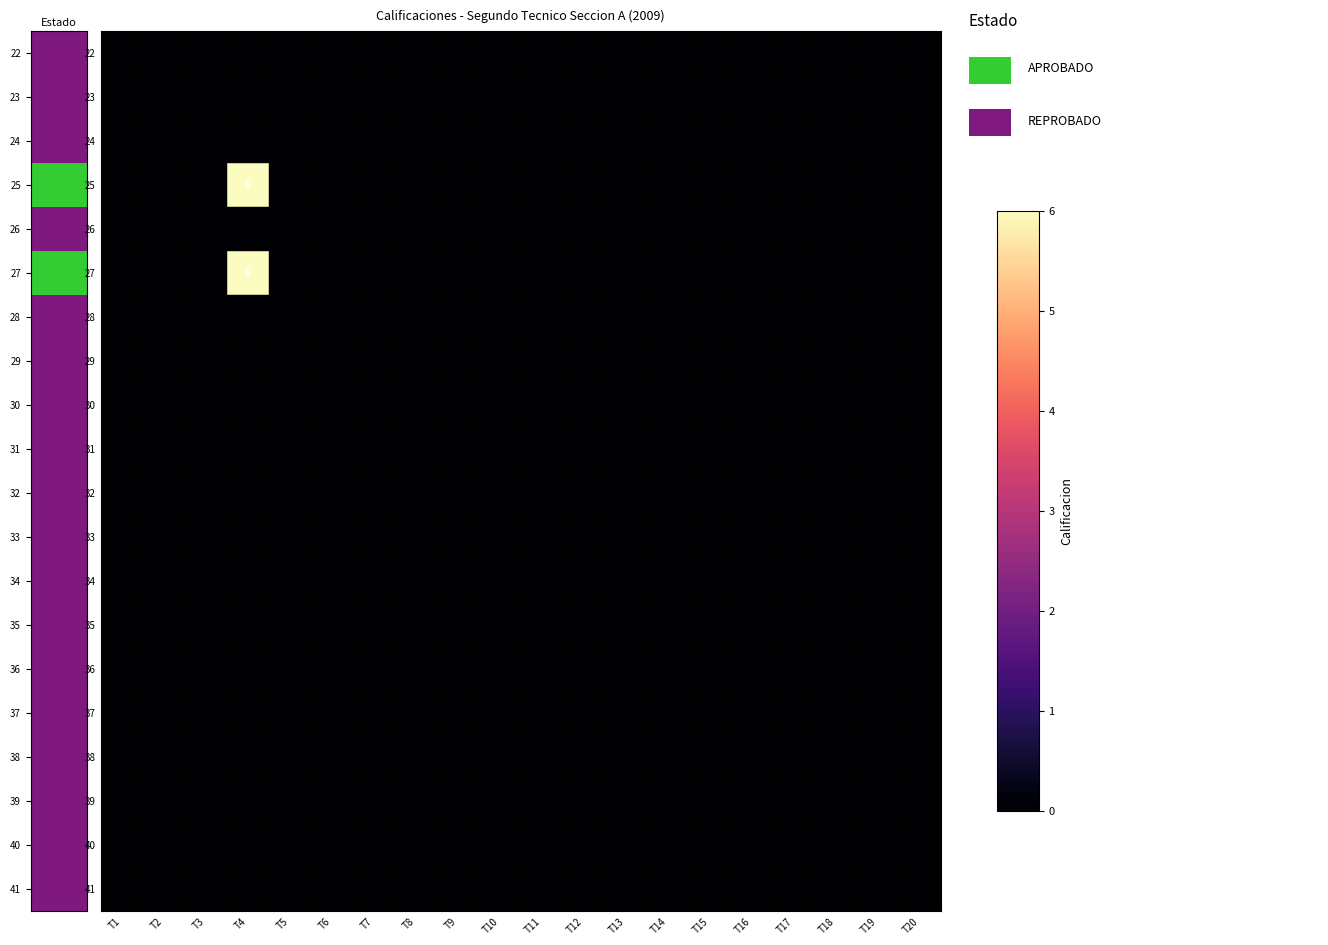

Which has a higher value, T10 or T5?

T10